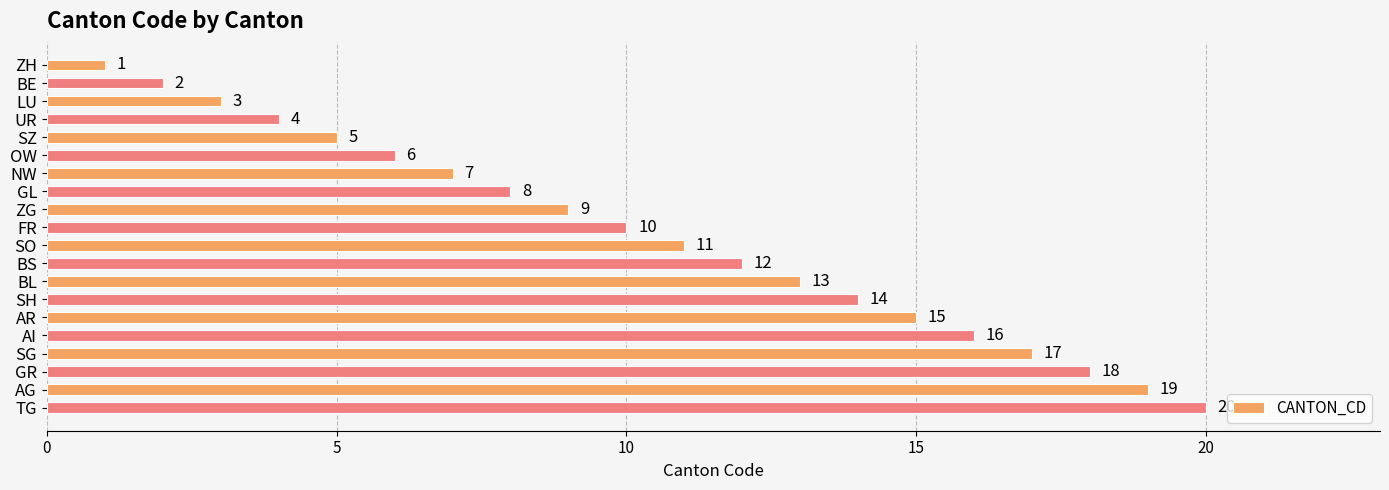

How many bars are there in total?

20